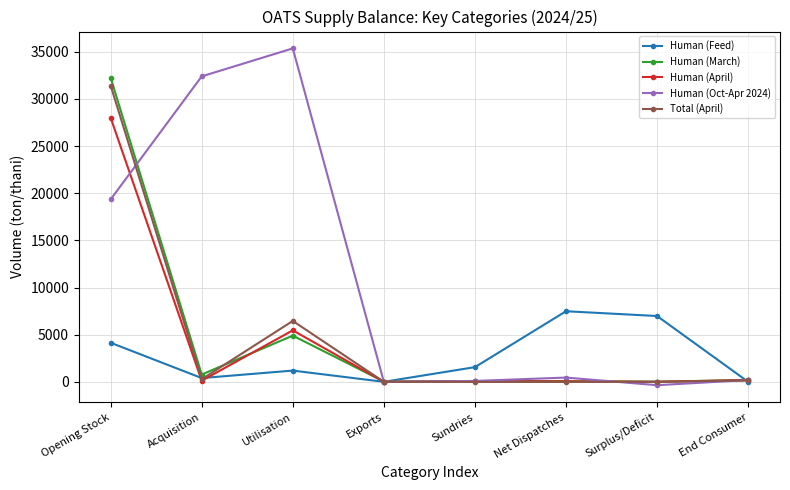

Where do Human (April) and Human (March) first cross each other?

Acquisition and Utilisation